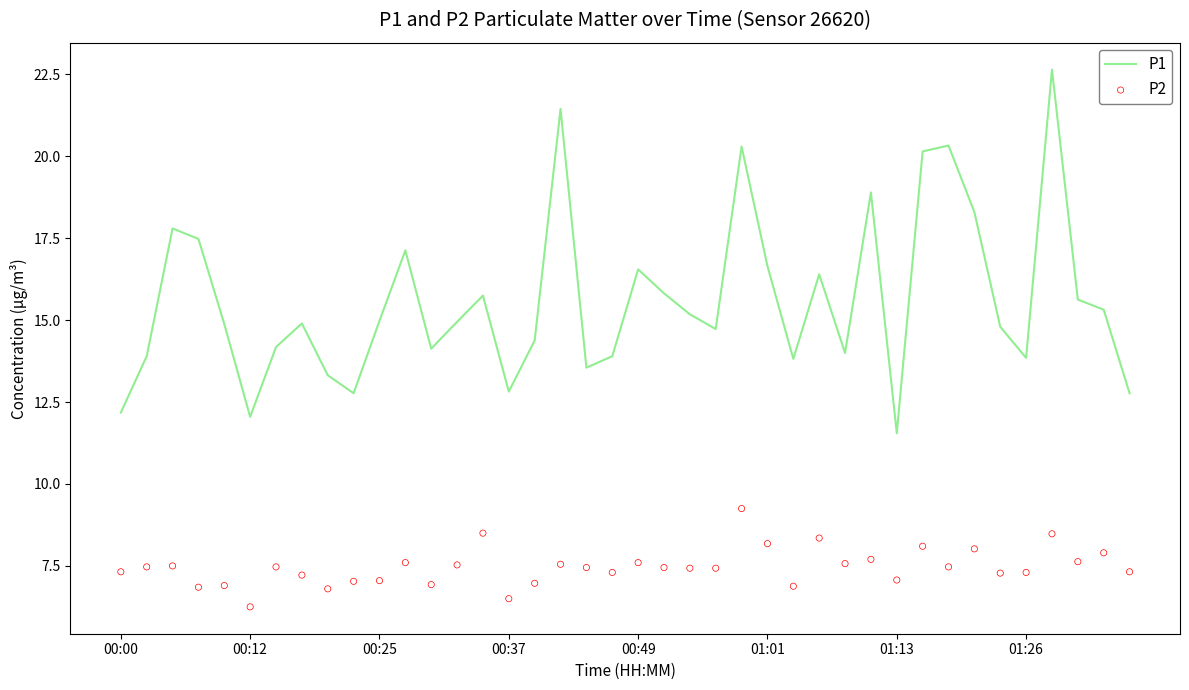

At how many categories does at least one series exceed 8?

40